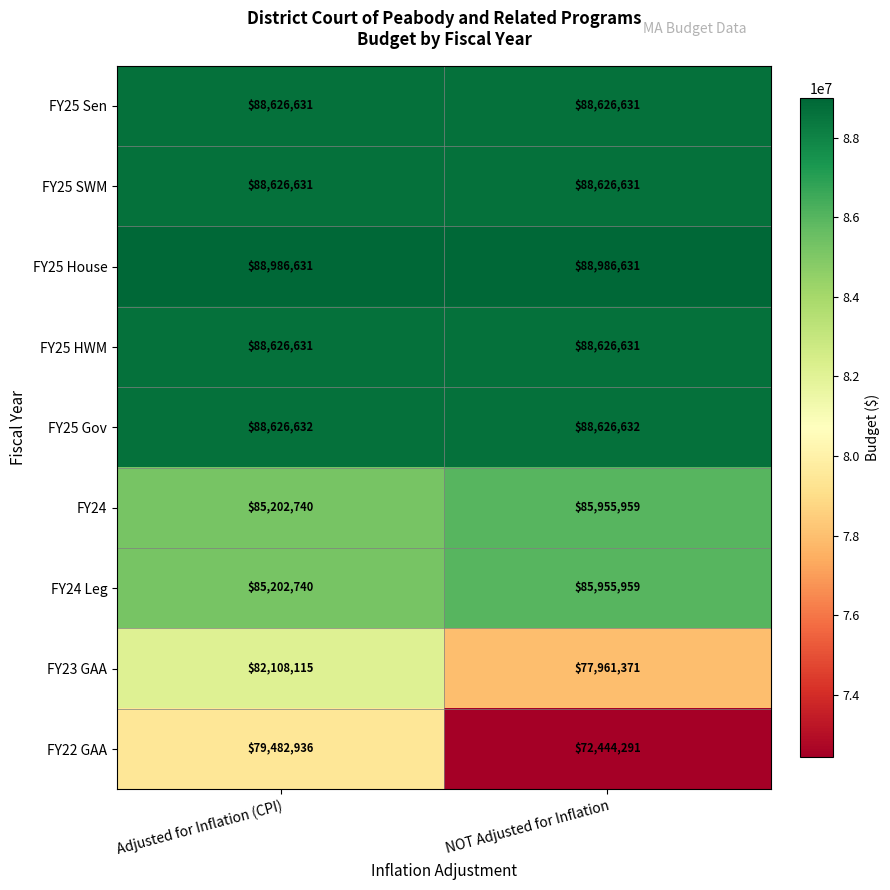

How many series are shown in this chart?

9